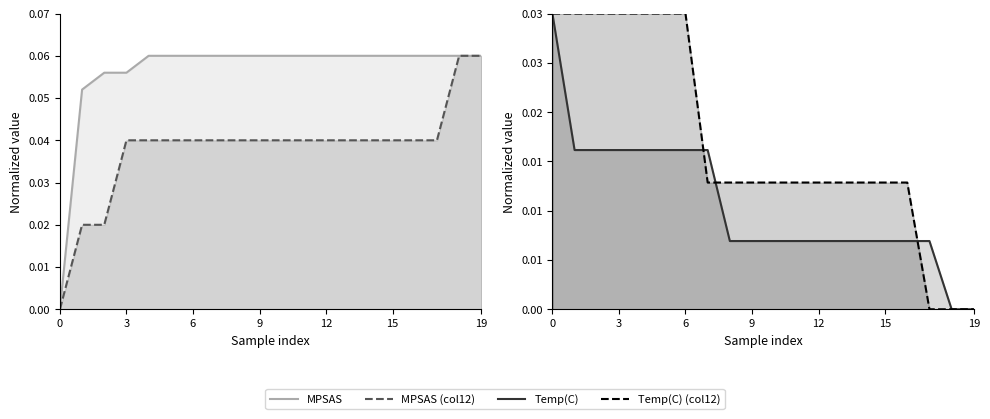

Which series changed the most between 15 and 11?

Temp(C) (col12)